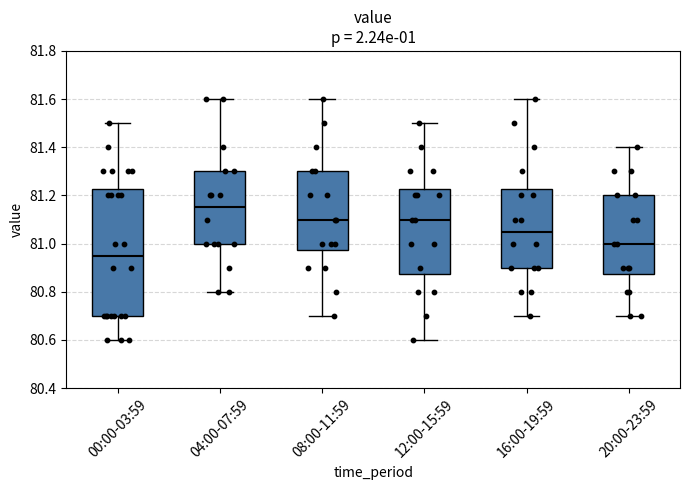

Which box is the tallest, from its lower edge to its upper edge?

00:00-03:59